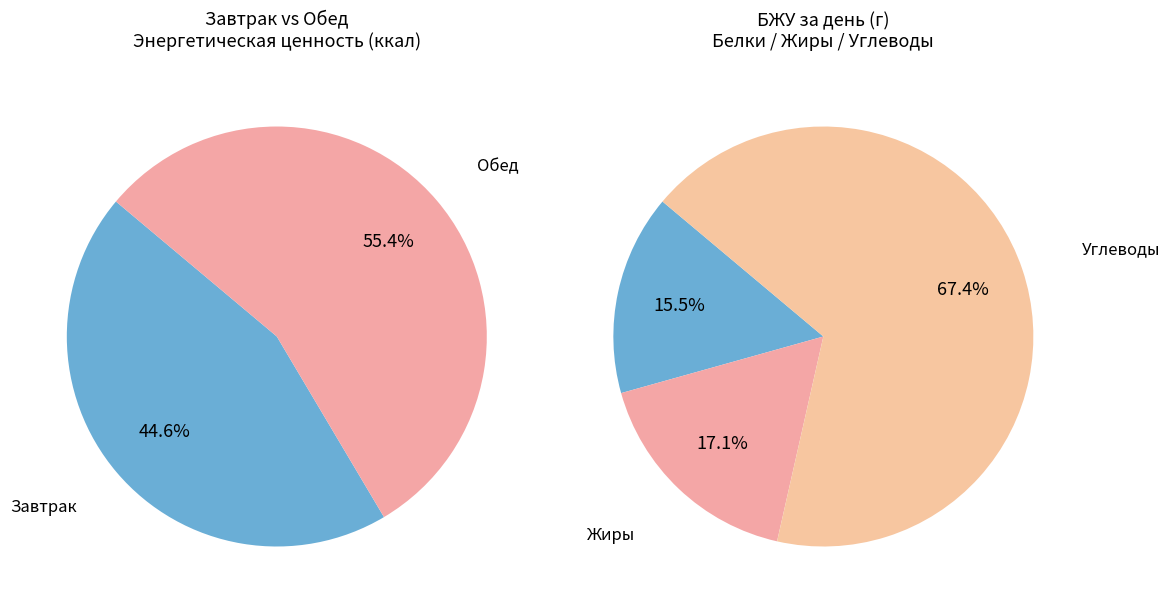

What is the total percentage of Обед and Завтрак?

100.0%